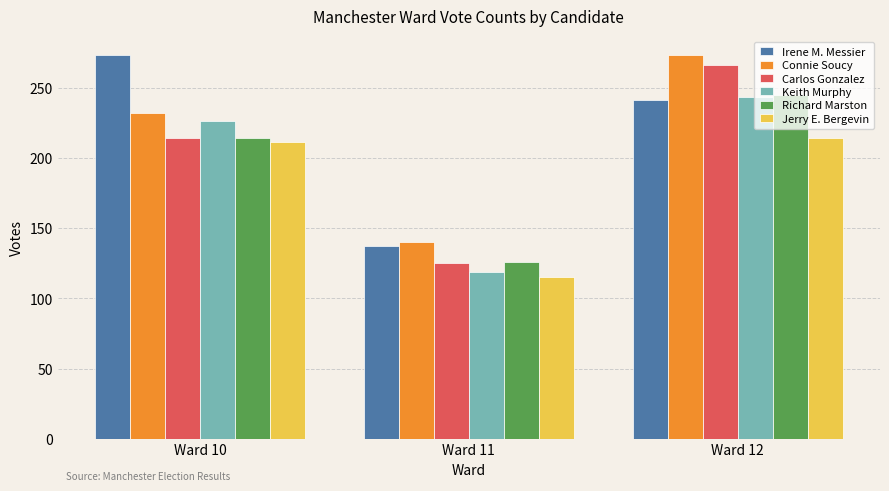

Which category has the lowest value across all series?

Ward 11